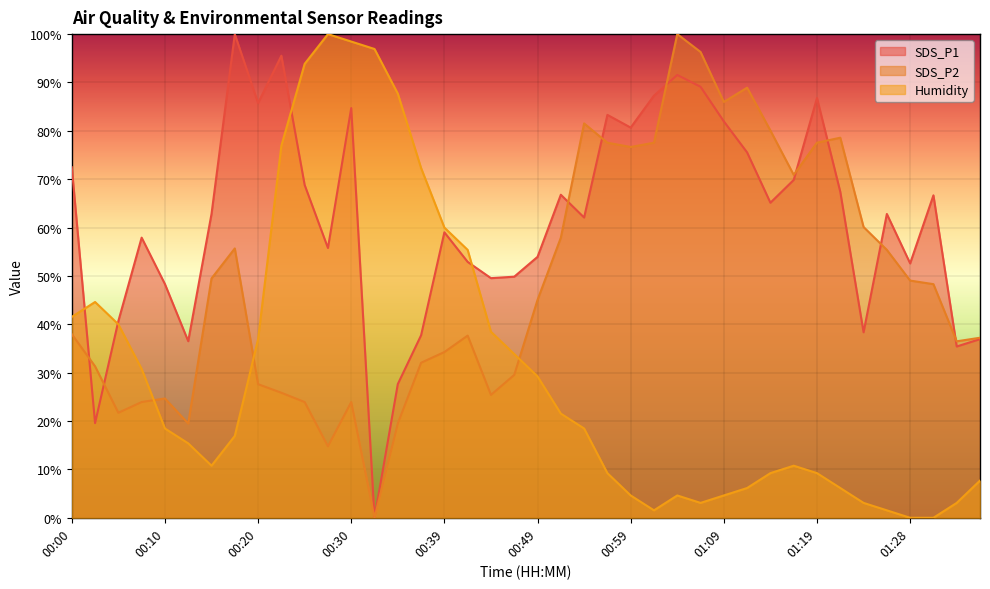

Is it true that Humidity equals 38.5 at 00:44?

True